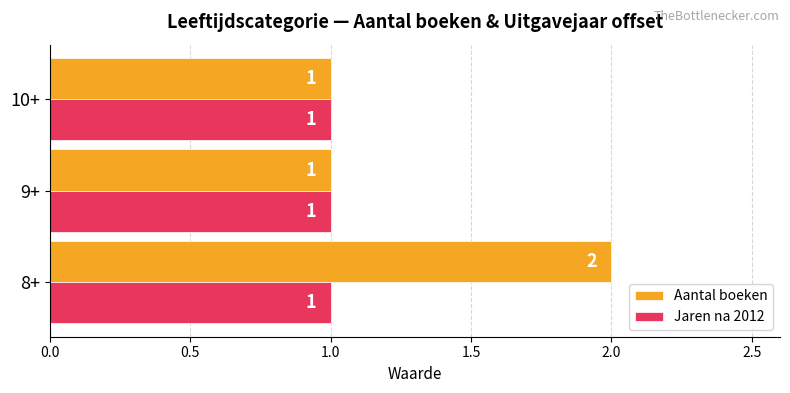

True or false: Aantal boeken has a value of 0 at 9+.

False